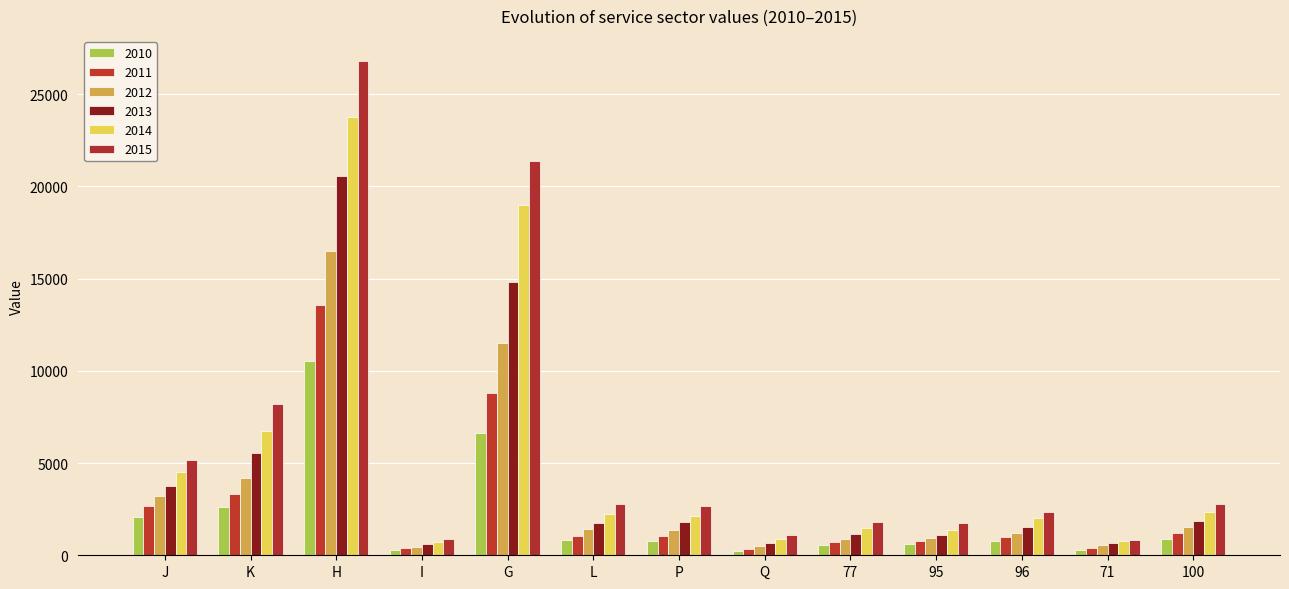

What is the difference between the 2014 values at P and I?

1425.3